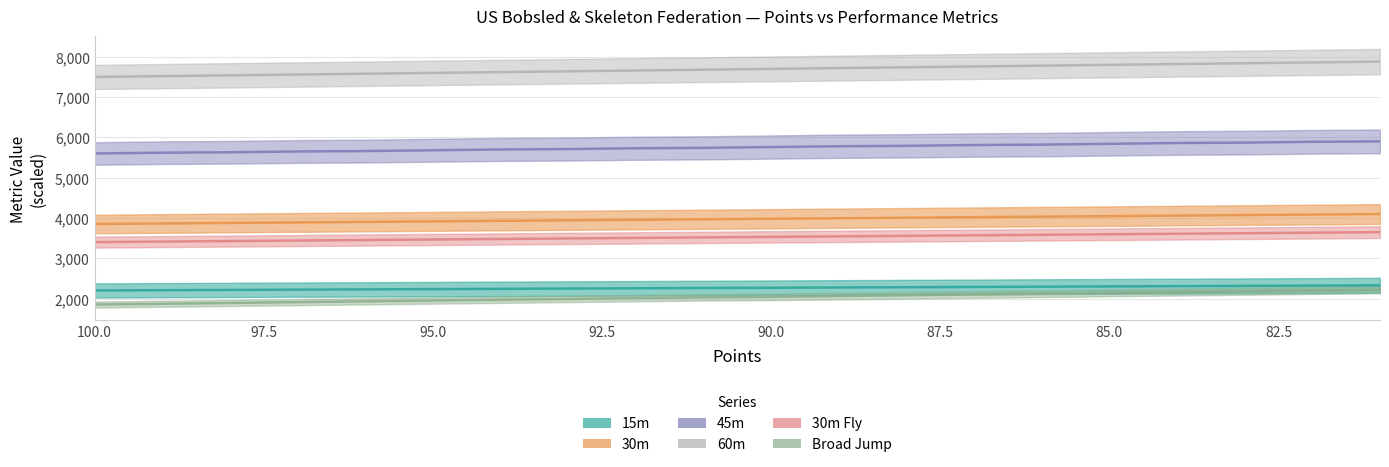

What are all the series names shown in the legend?

15m, 30m, 45m, 60m, 30m Fly, Broad Jump